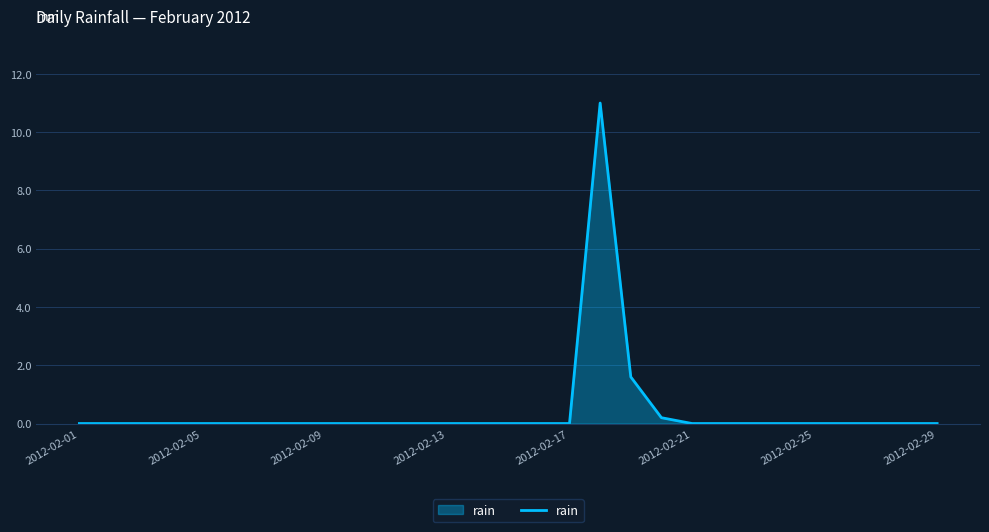

What is the difference between the maximum and minimum values?

11.0